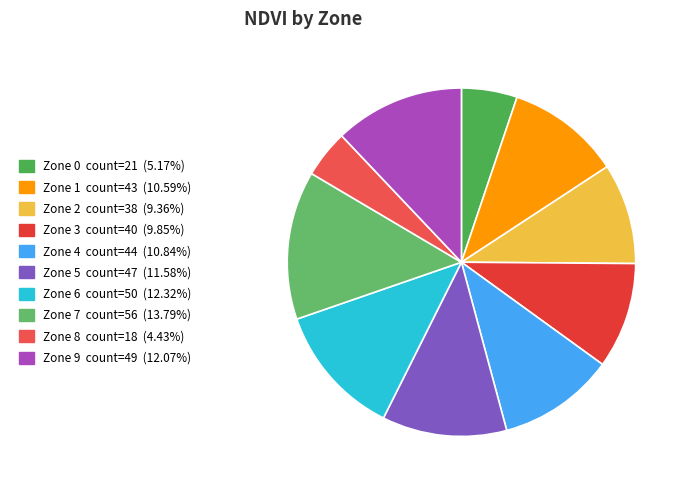

To the nearest percent, what is the difference between the largest and smallest slice percentages?

9%